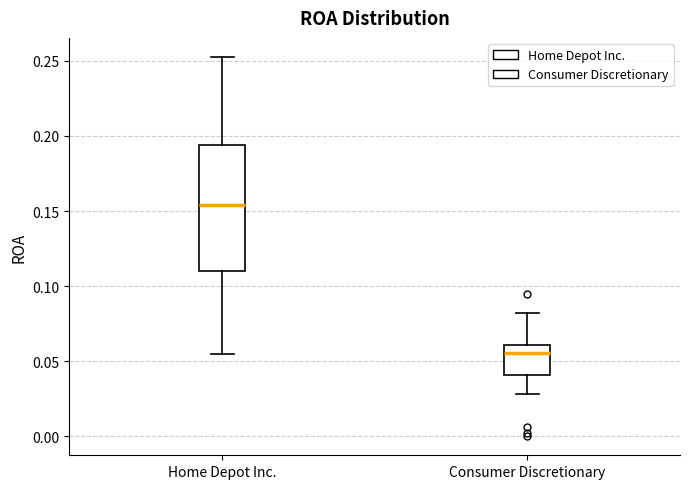

Which box has the lowest median line?

Consumer Discretionary